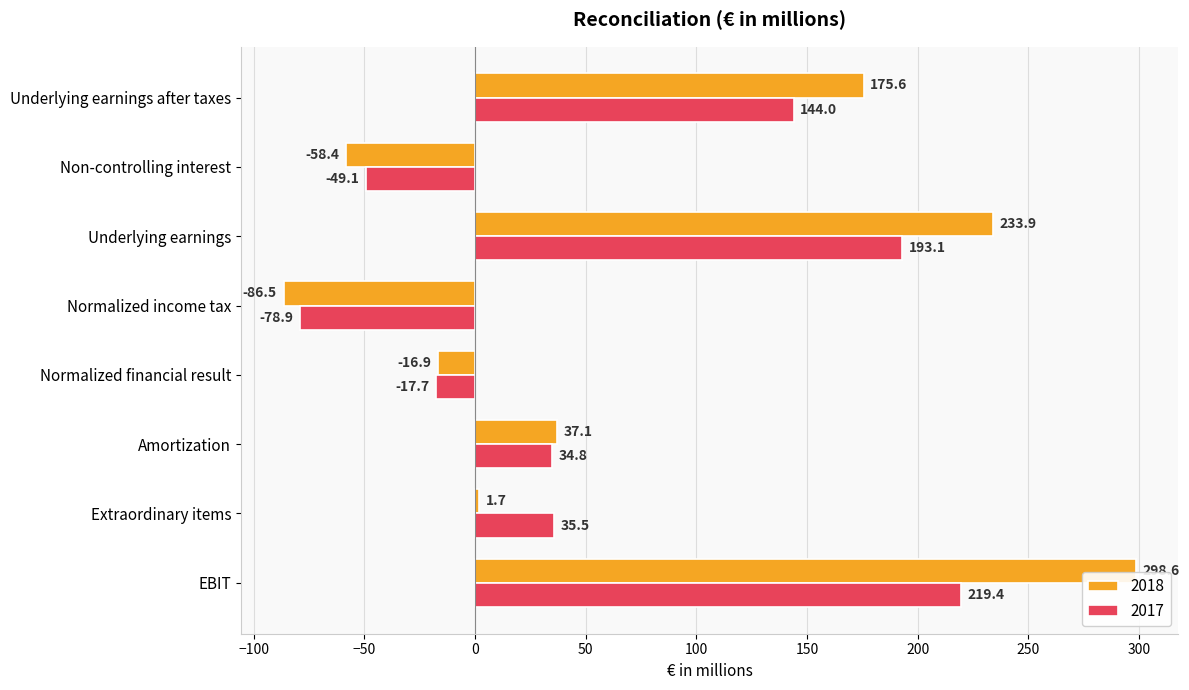

At which label is 2017 closest to 70?

Extraordinary items